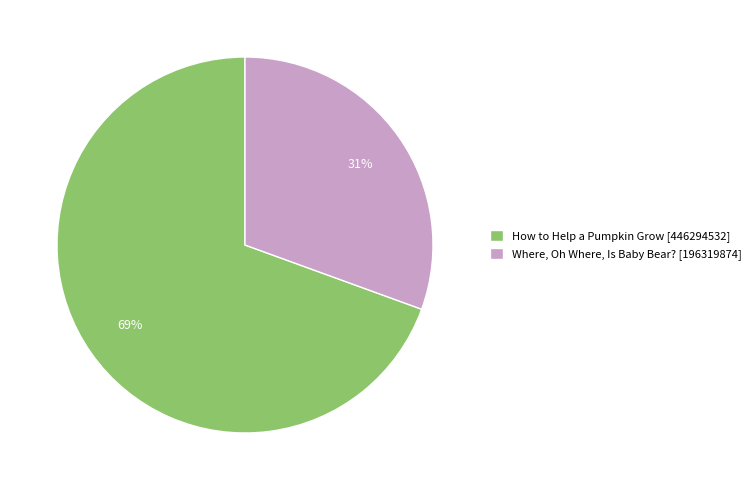

Is it true that How to Help a Pumpkin Grow is 83% of the pie?

False